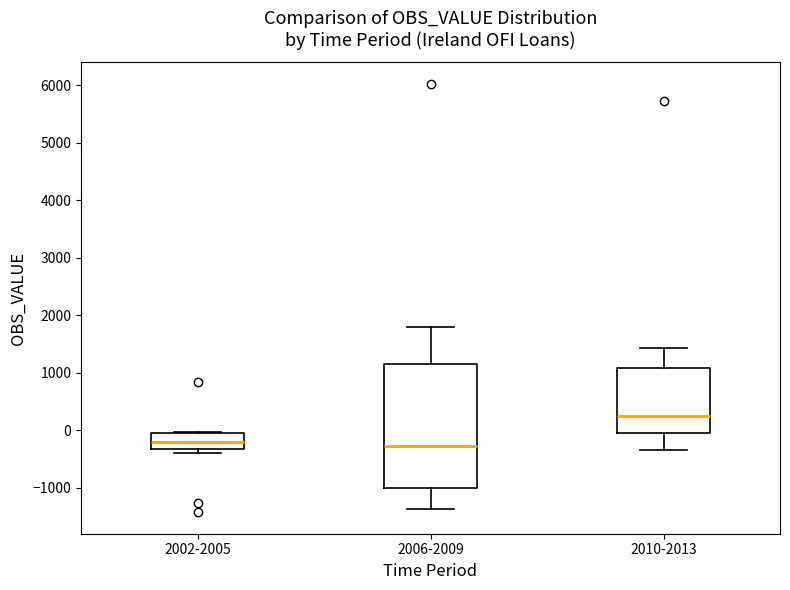

Where is the lower edge of the box for 2002-2005 on the y-axis? The values are not printed on the chart, so give them approximately, as read against the axis.

-300